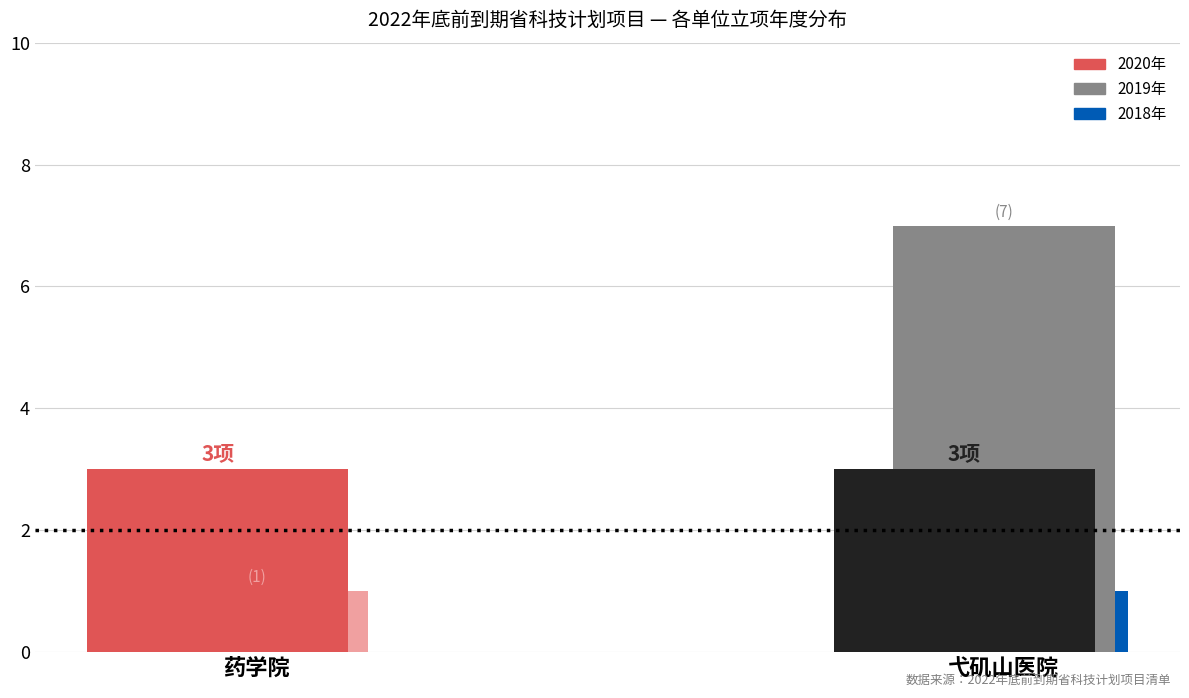

What is the total value across all series at 药学院?

4